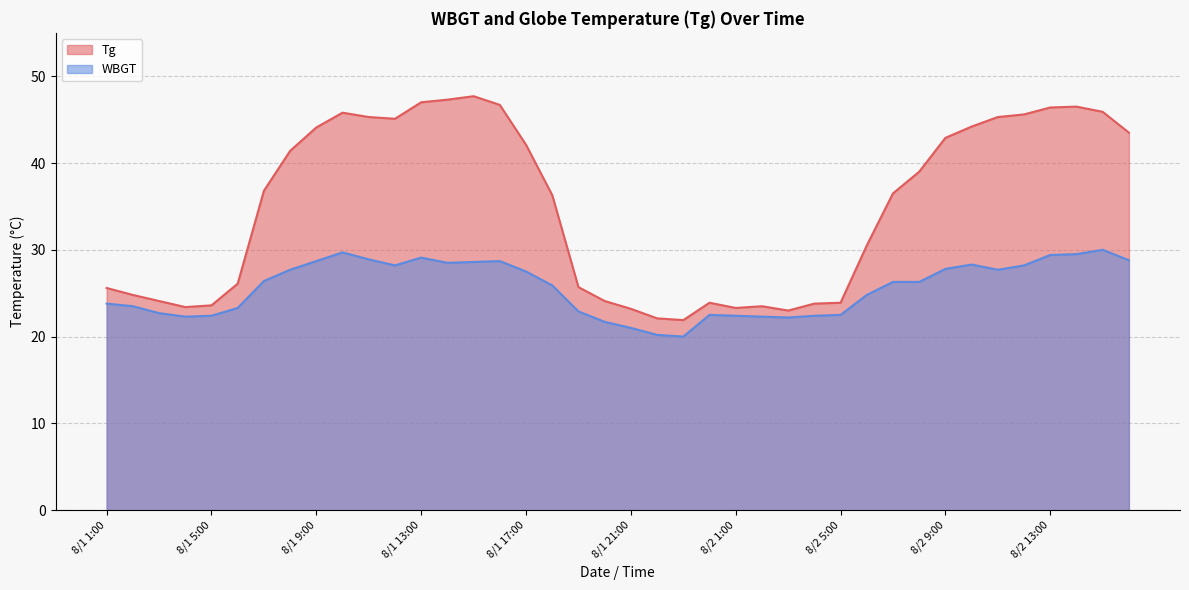

At which category is the sum across all series the highest?

8/1 15:00